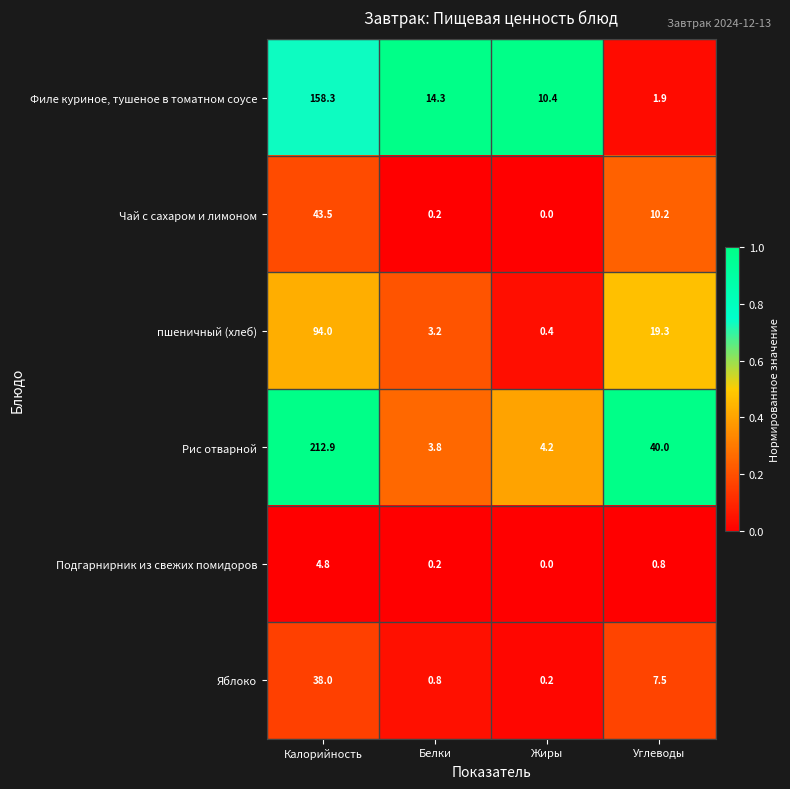

Which series has the largest total across all categories?

Рис отварной